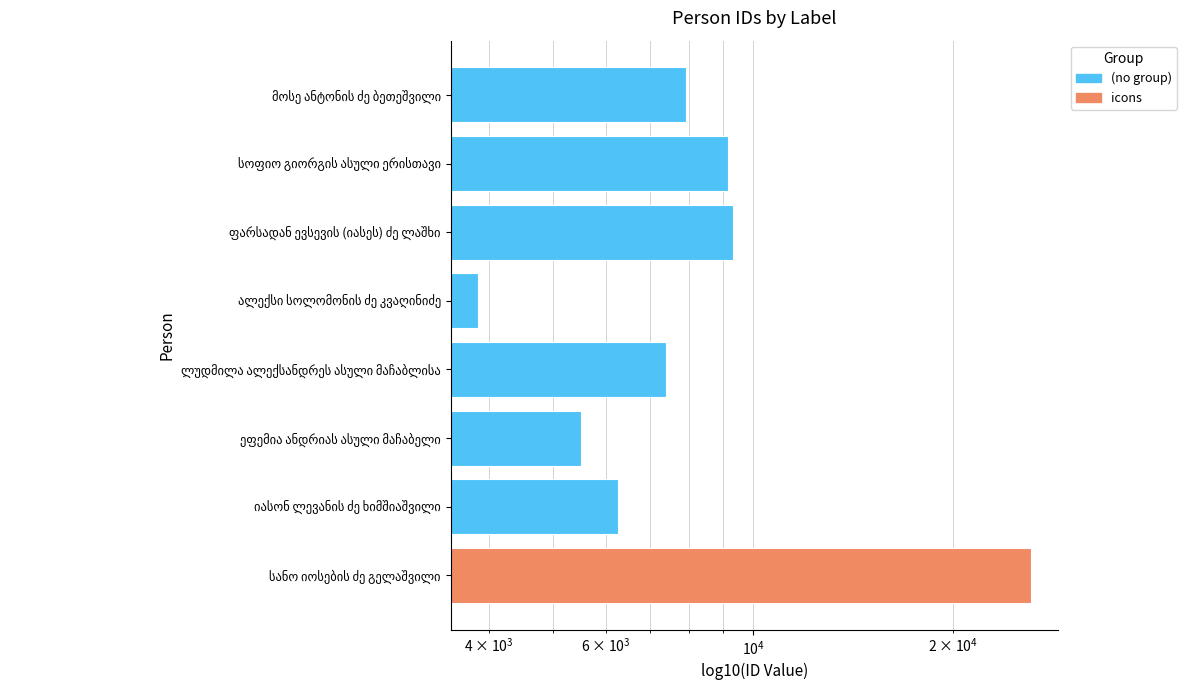

Is it true that the value at ალექსი სოლომონის ძე კვაღინიძე is 2196?

False